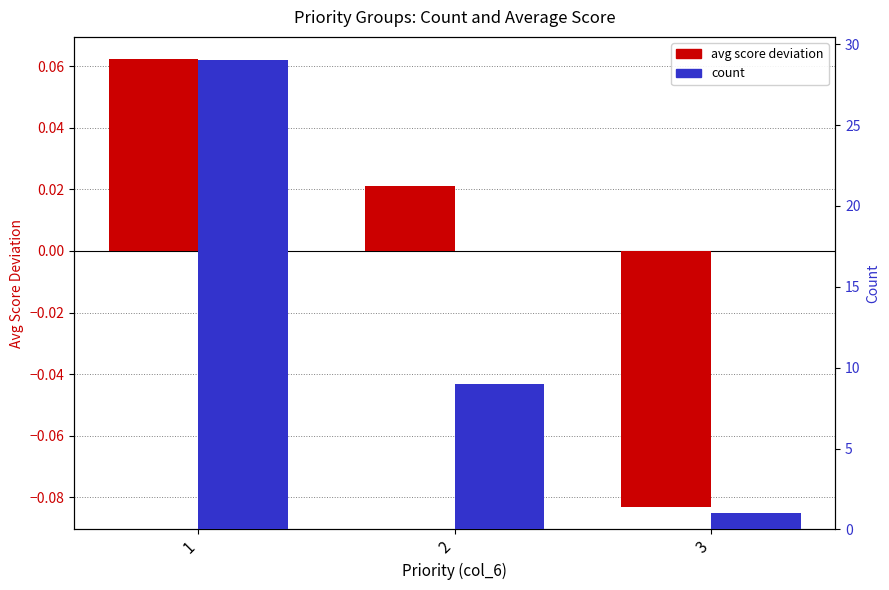

Reading right to left, what are all the values shown in this chart?

avg score deviation: 3=-0.1	2=0.0	1=0.1
count: 3=1.0	2=9.0	1=29.0